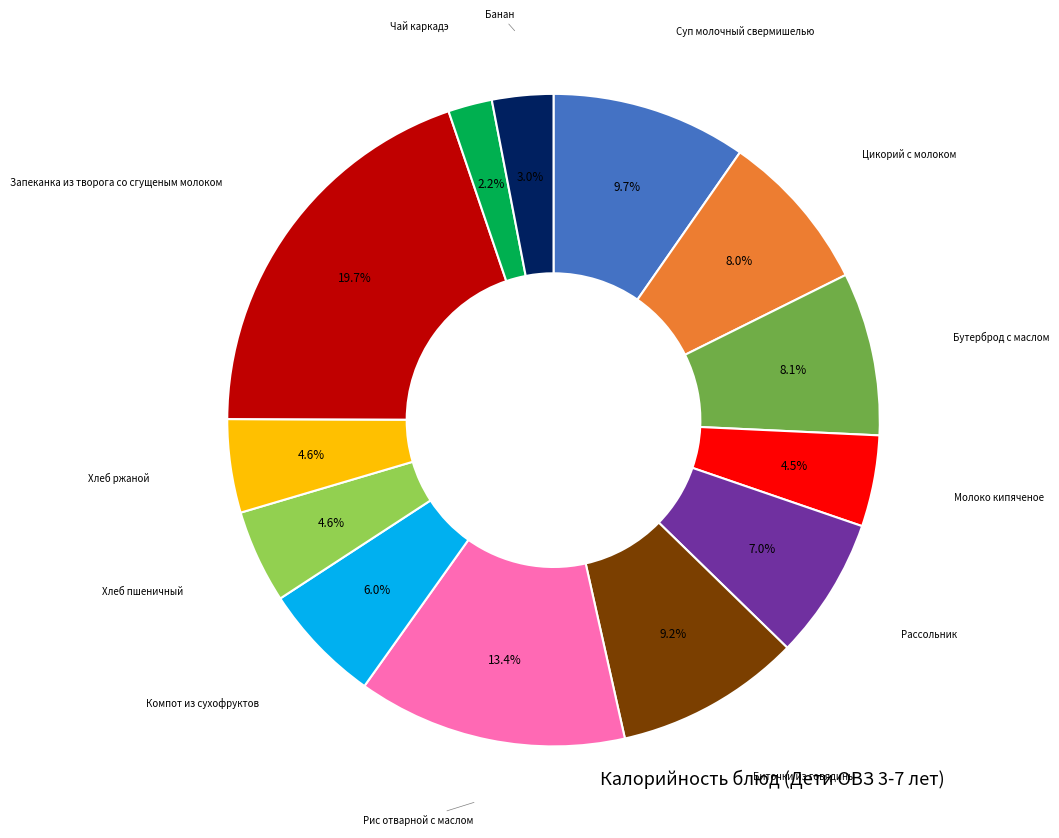

Does any single category account for the majority?

No